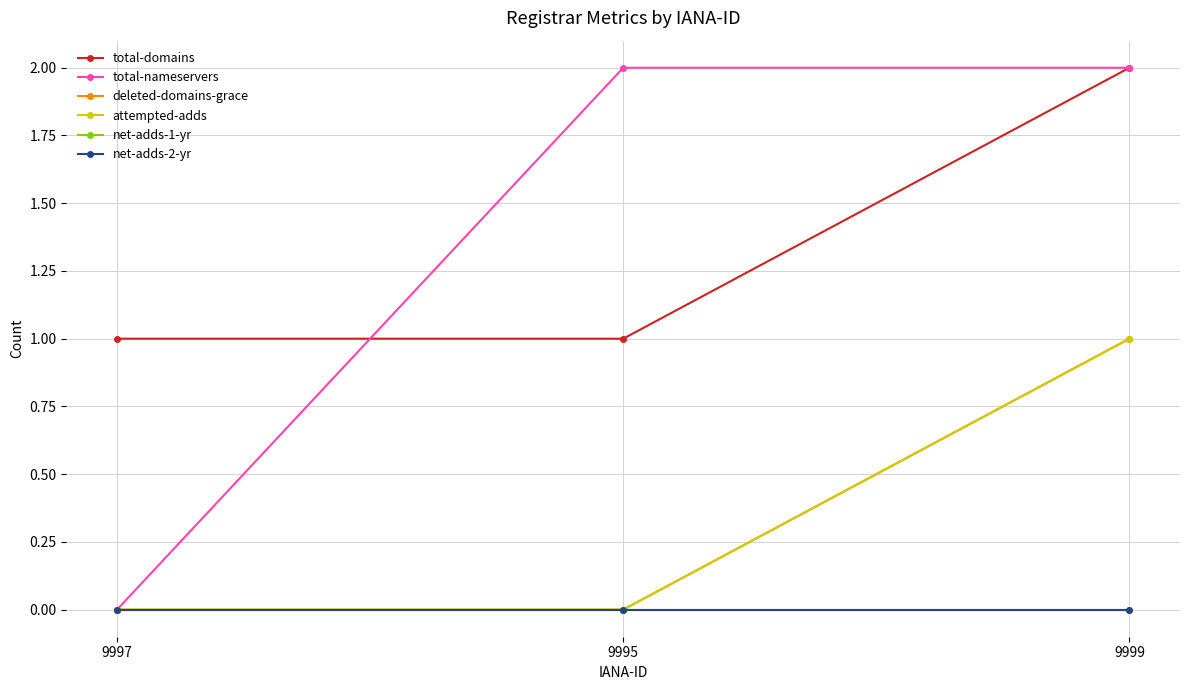

What is the label of the 3rd point from the left?

9999